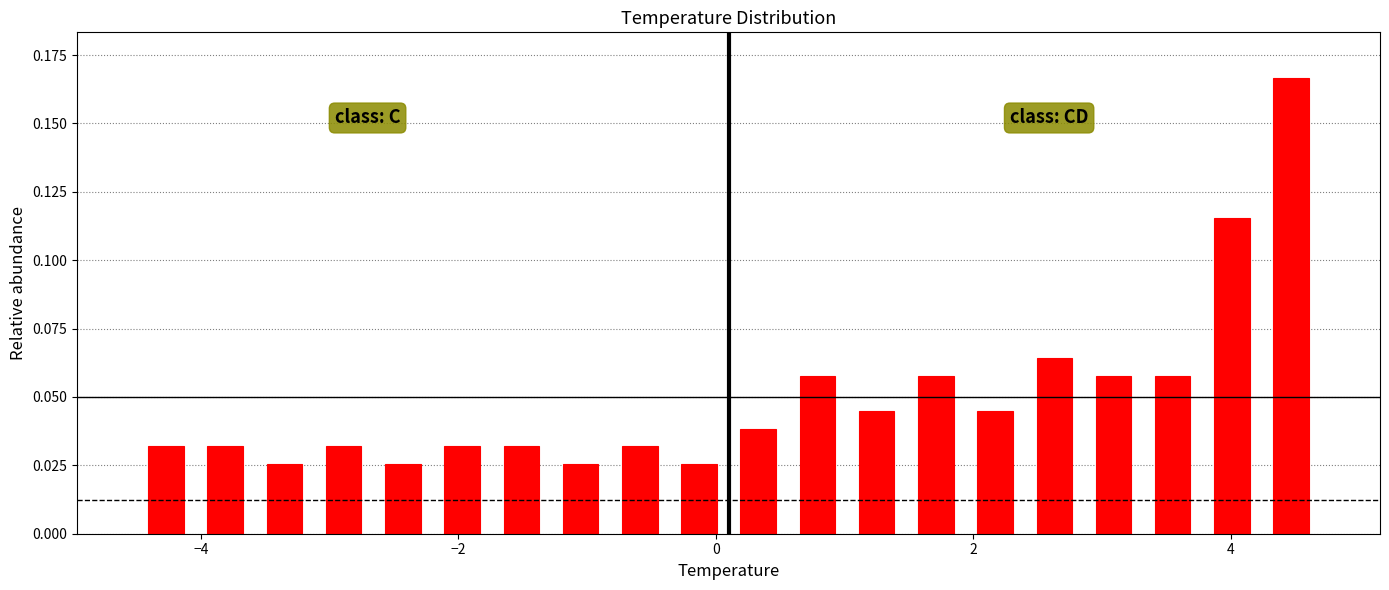

Around what value on the x-axis is the tallest bar? Give the approximate position of its centre, as read against the axis.

4.4